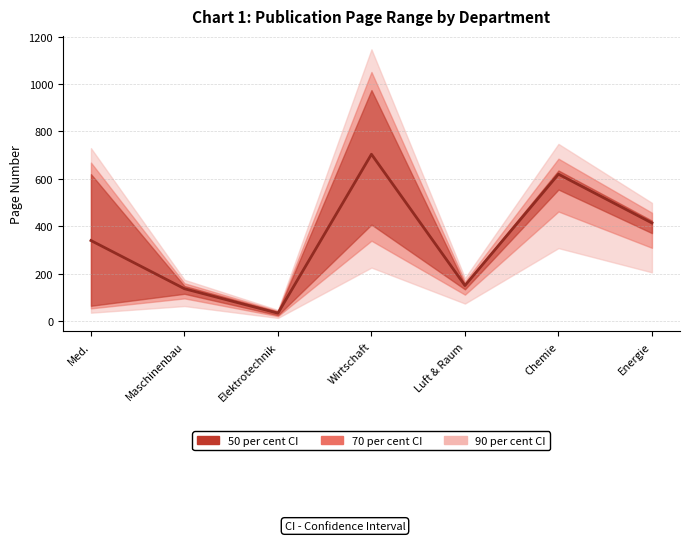

What is the label of the 5th point from the right?

Elektrotechnik